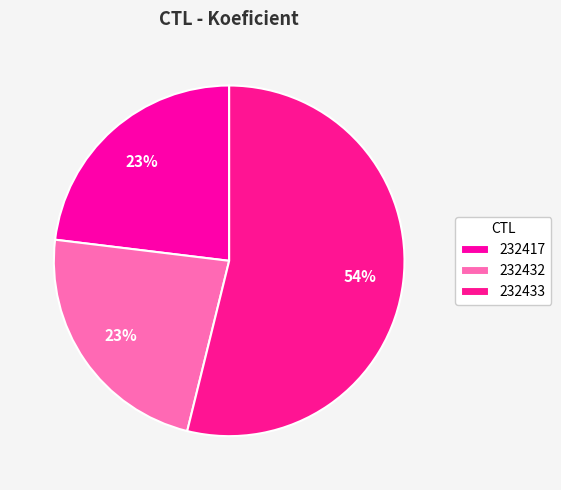

Count the number of slices in the pie.

3